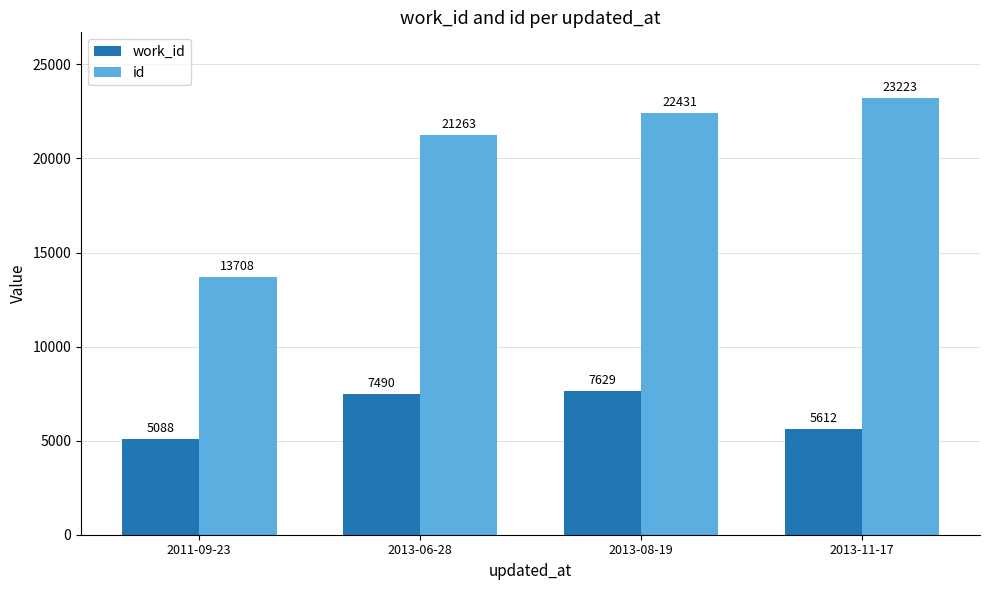

What position from the left is 2013-11-17?

4